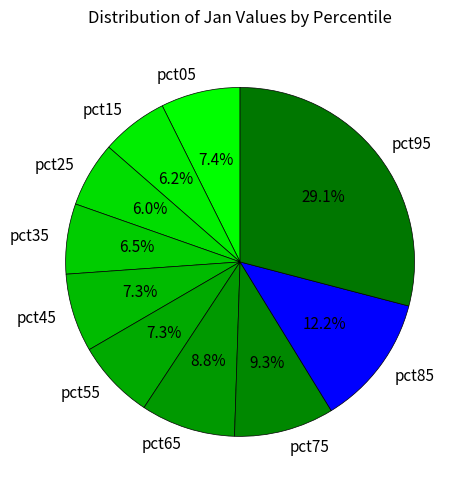

What is the largest slice in the pie chart?

pct95